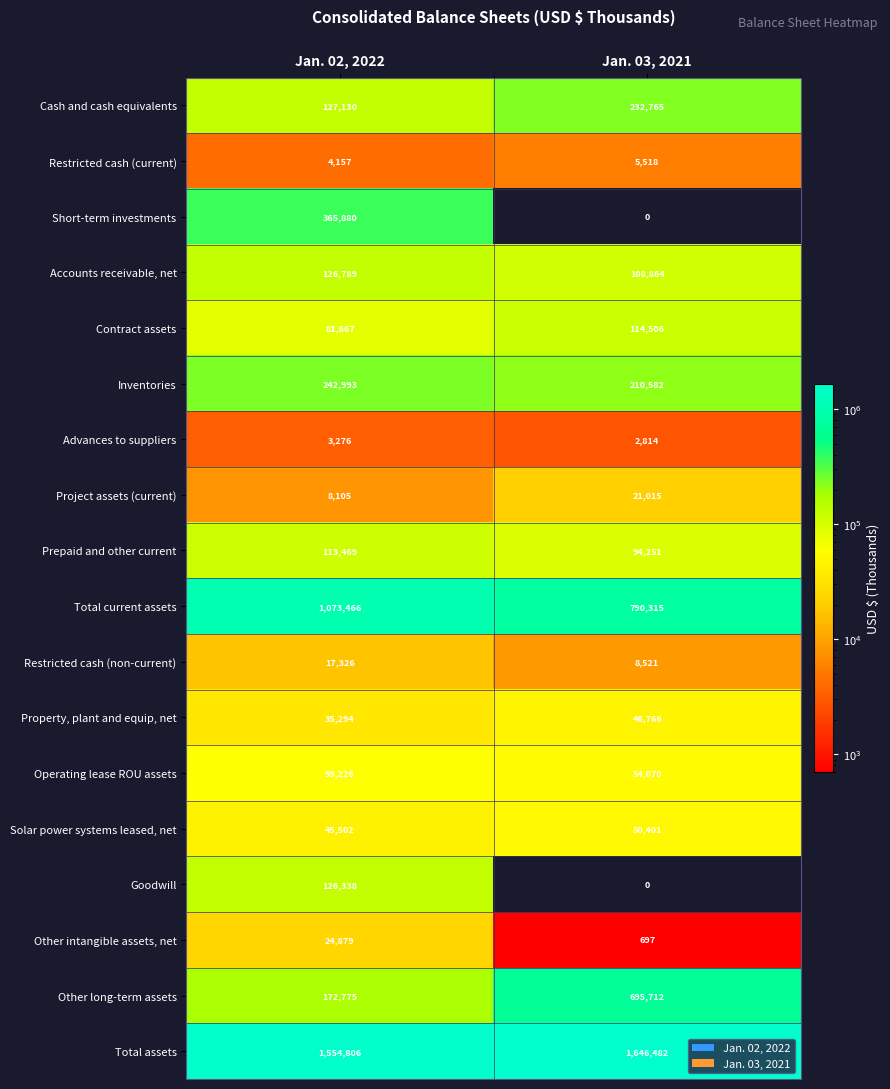

The value of Short-term investments at Jan. 03, 2021 is -114957. True or false?

False